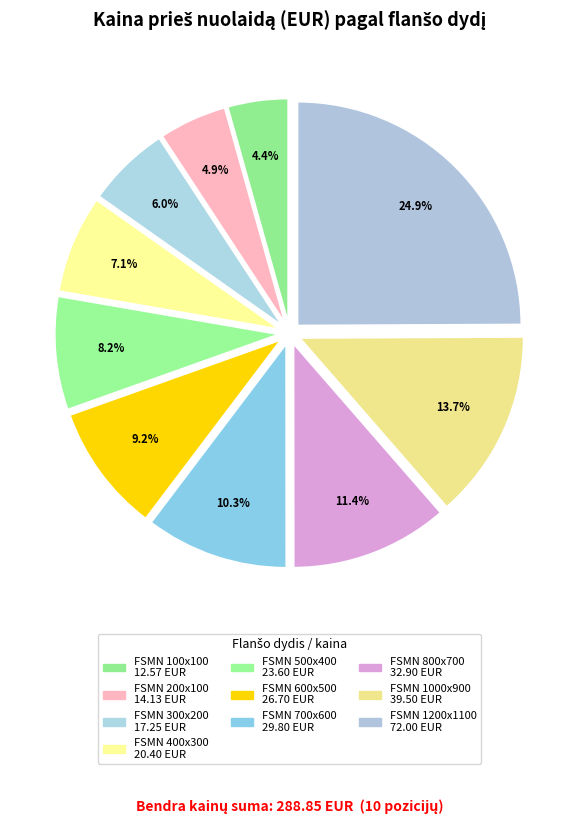

How many segments does this pie chart have?

10